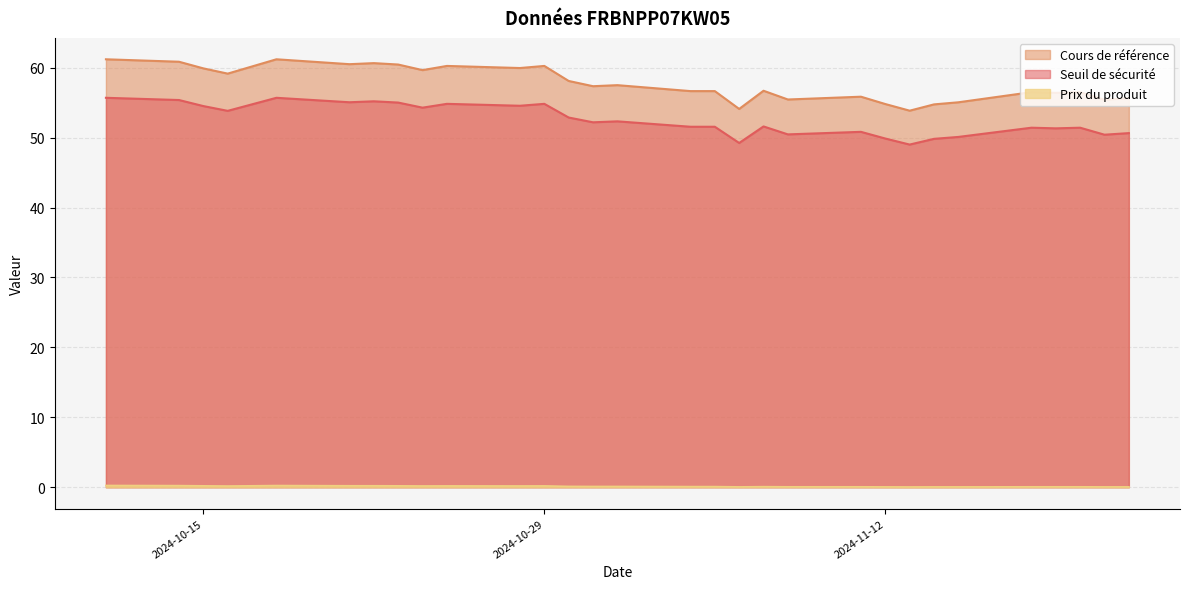

True or false: Cours de référence has a value of 56.4 at 2024-11-19.

True